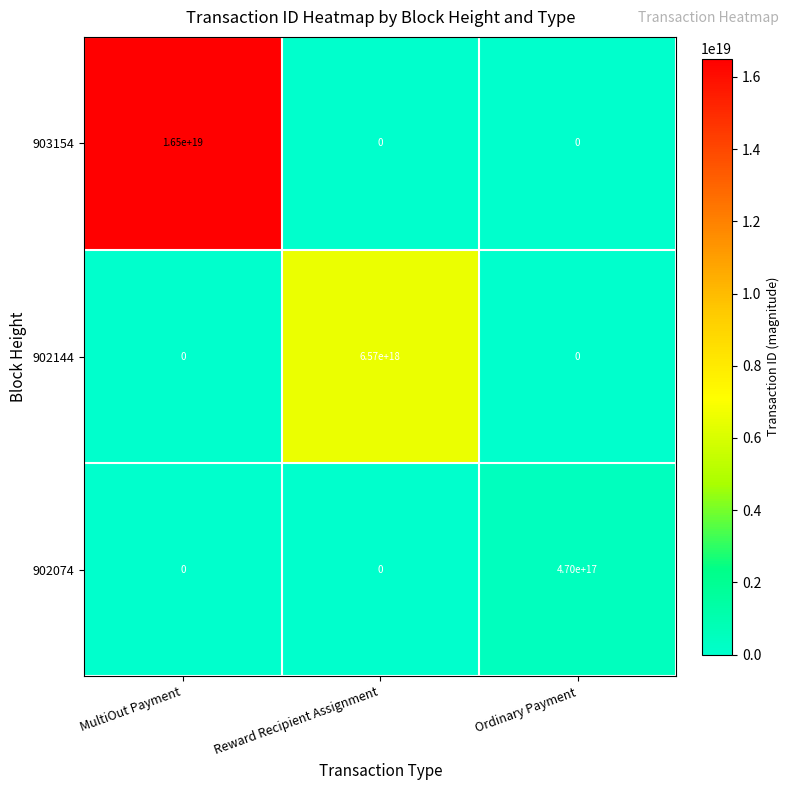

List the series in order of their peak value, highest first.

903154, 902144, 902074